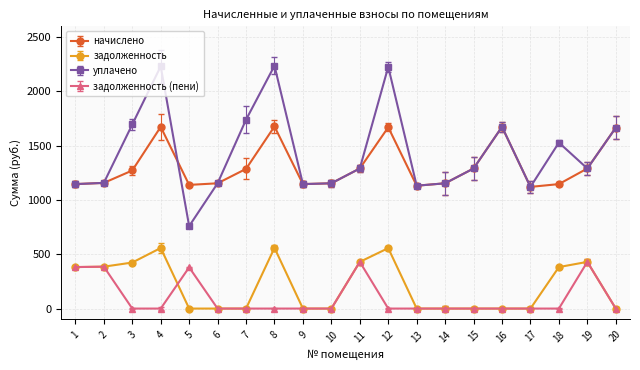

What is the sum of all уплачено values?

28797.8